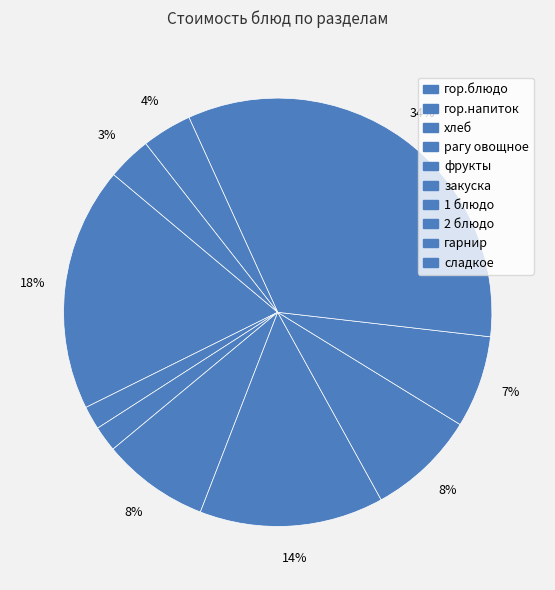

To the nearest percent, what is the combined percentage of 1 блюдо and сладкое?

10%